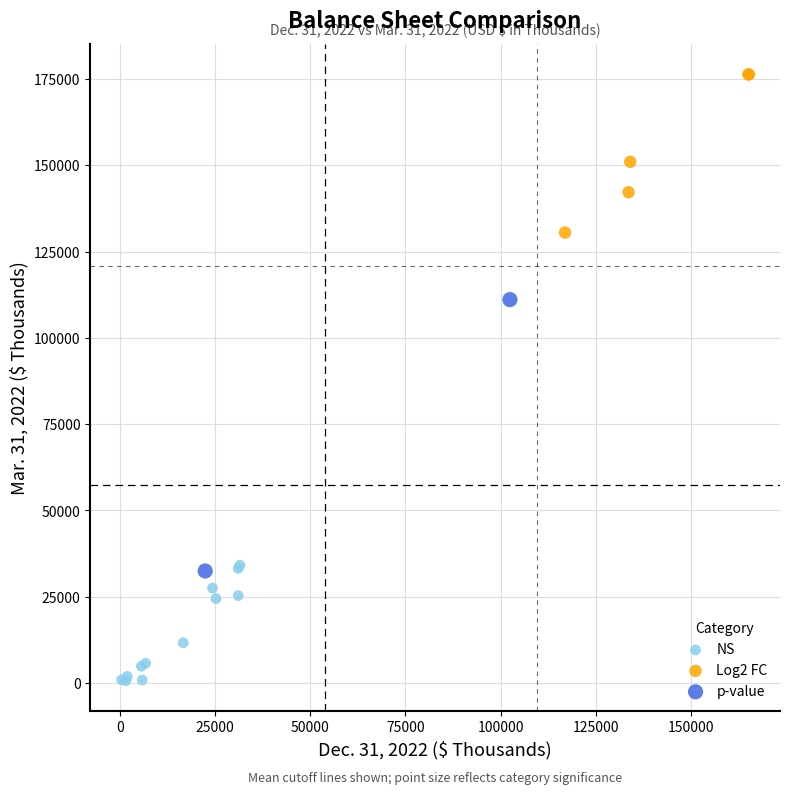

Which series reaches the maximum Y coordinate?

Log2 FC